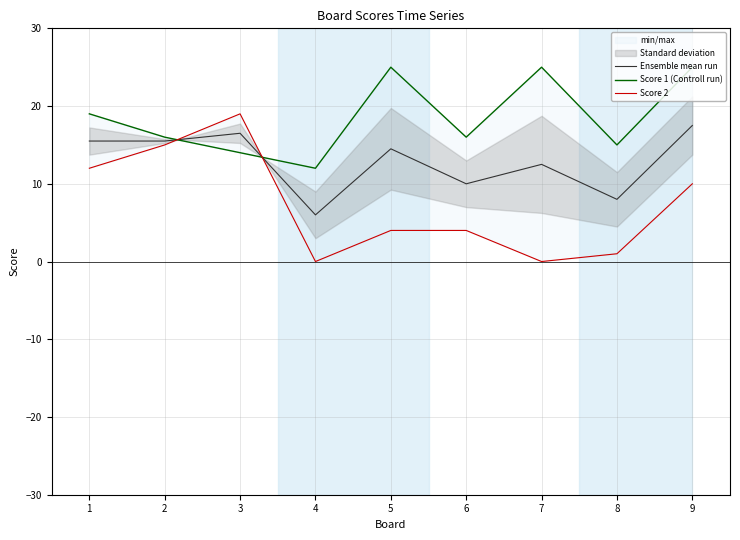

True or false: Ensemble mean run has a value of 12.5 at 7.

True